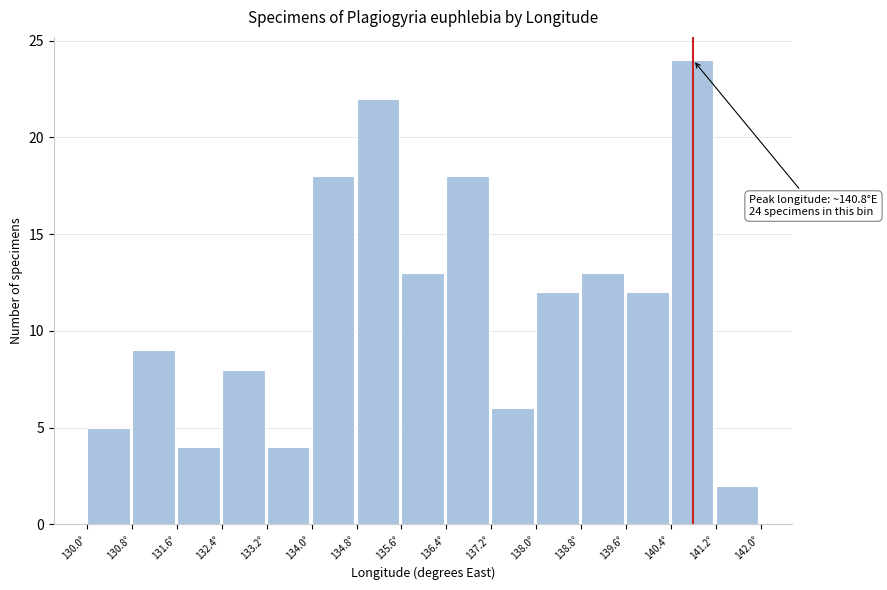

Over which range of the x-axis is the bar tallest?

140.4 to 141.2